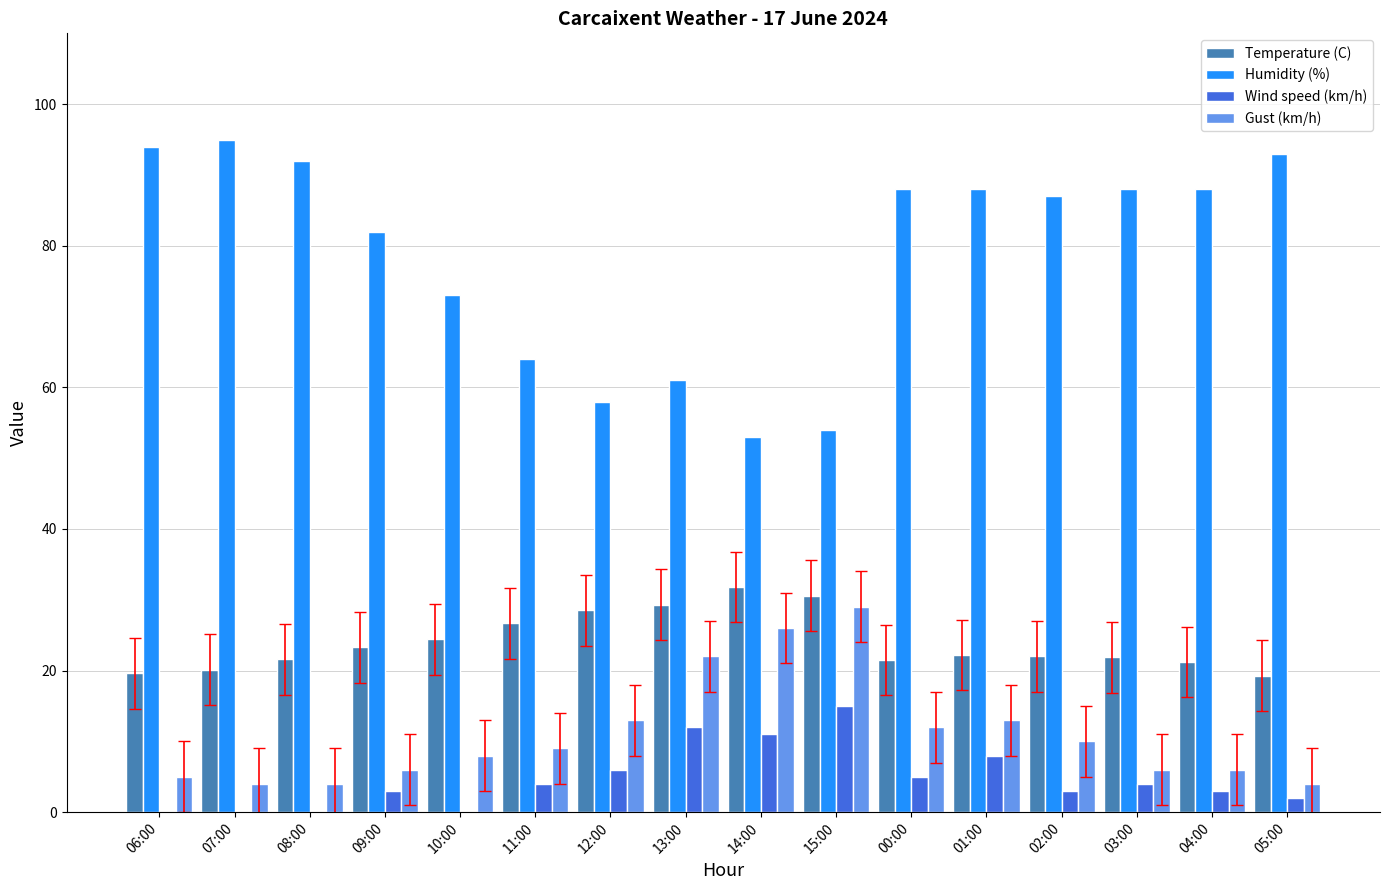

What is the sum of all Humidity (%) values?

1258.0